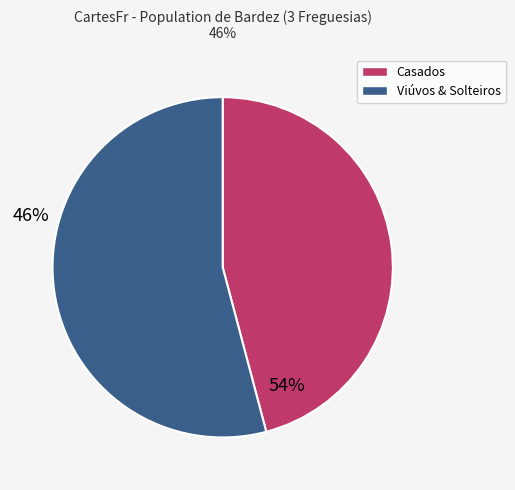

Count the number of slices in the pie.

2